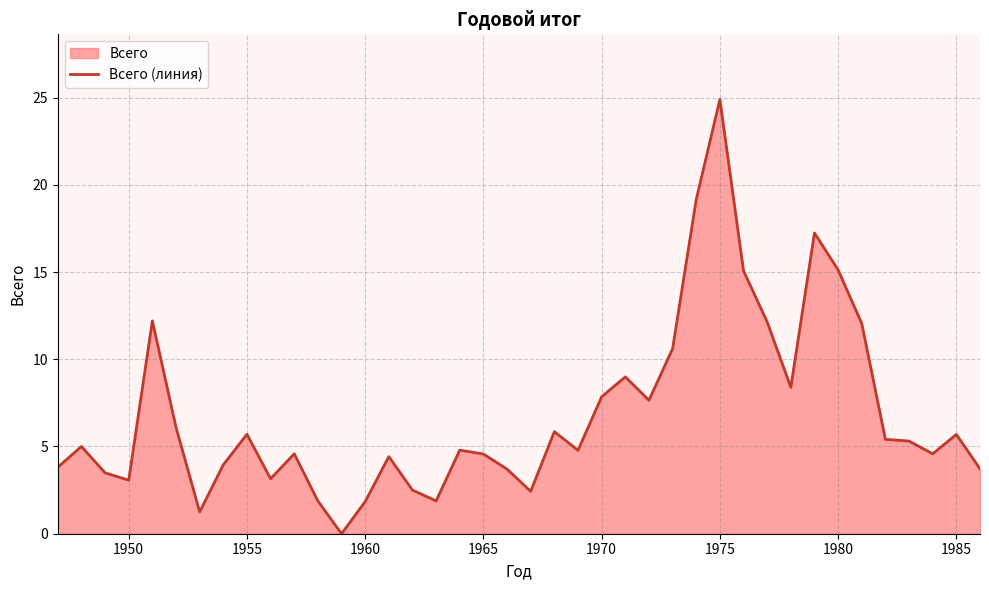

True or false: the data shows 3.1 at 1950.

True